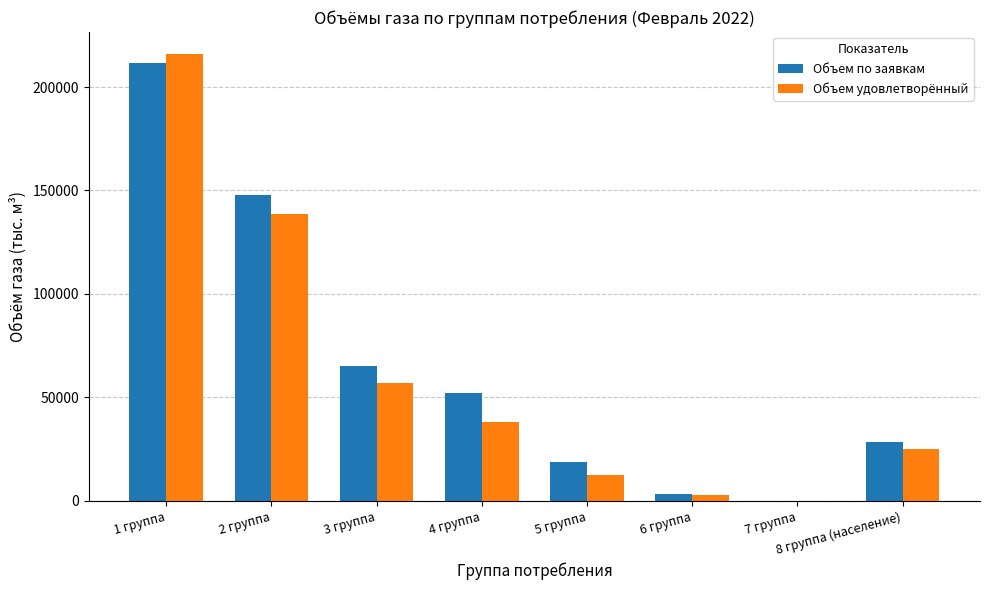

What is the sum of all Объем по заявкам values?

527017.8